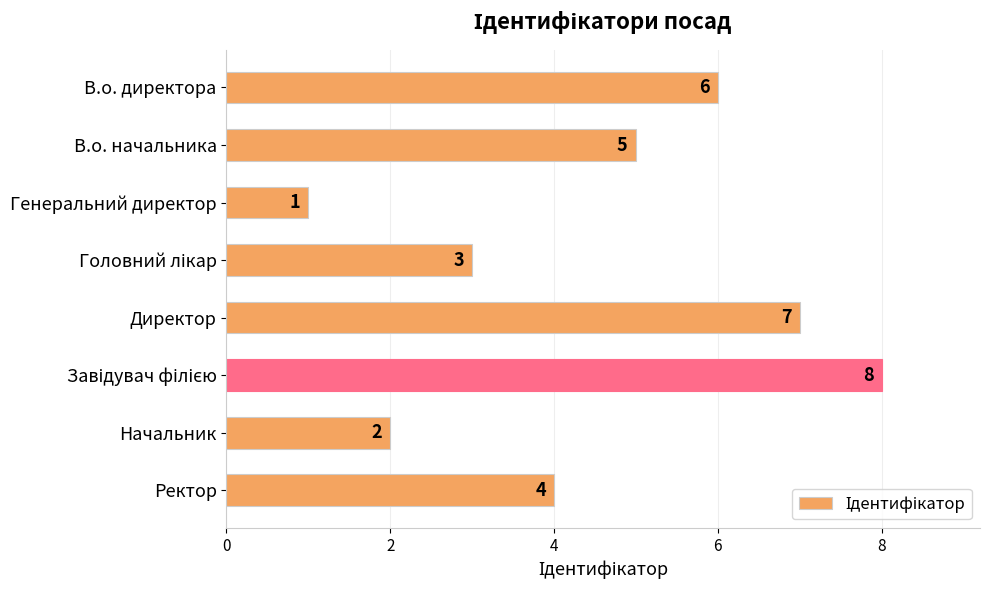

How many bars are there in total?

8